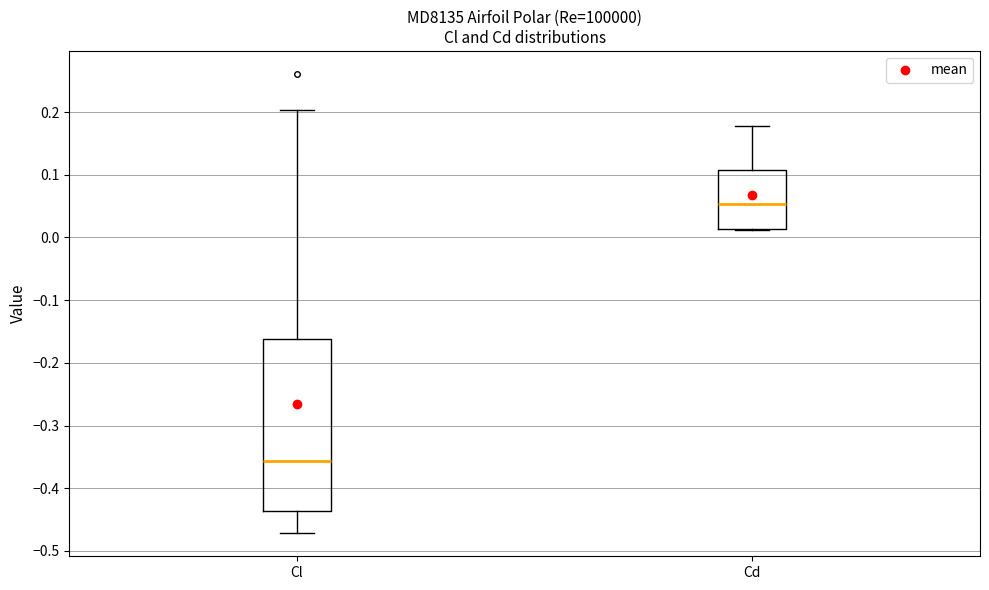

Reading left to right, transcribe this box plot: for each box, give where its median line is, the range the box spans, and where its two whiskers end, as read against the y-axis. The values are not printed on the chart, so give them approximately, as read against the axis.

Cl: median -0.36, box -0.44 to -0.16, whiskers -0.47 to 0.20
Cd: median 0.05, box 0.01 to 0.11, whiskers 0.01 to 0.18